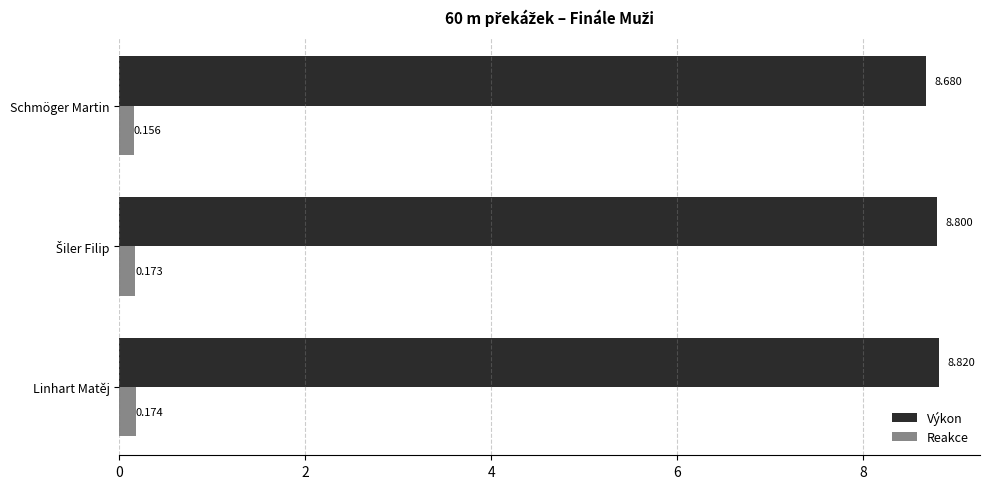

At Linhart Matěj, list the series in order from largest to smallest.

Výkon, Reakce